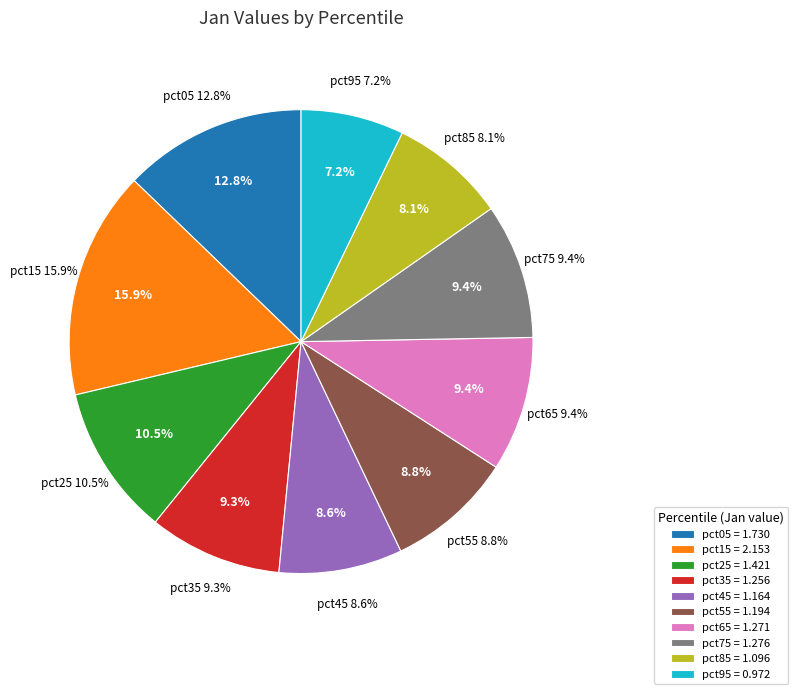

What is the change in value from pct05 to pct55?

-0.5